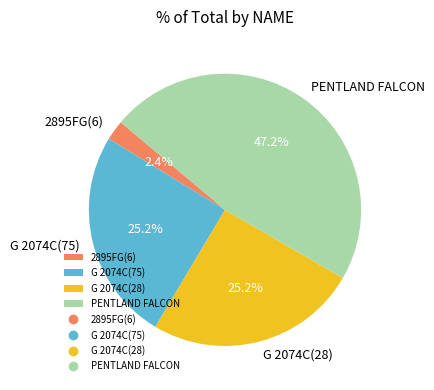

Which has a higher value, G 2074C(28) or PENTLAND FALCON?

PENTLAND FALCON